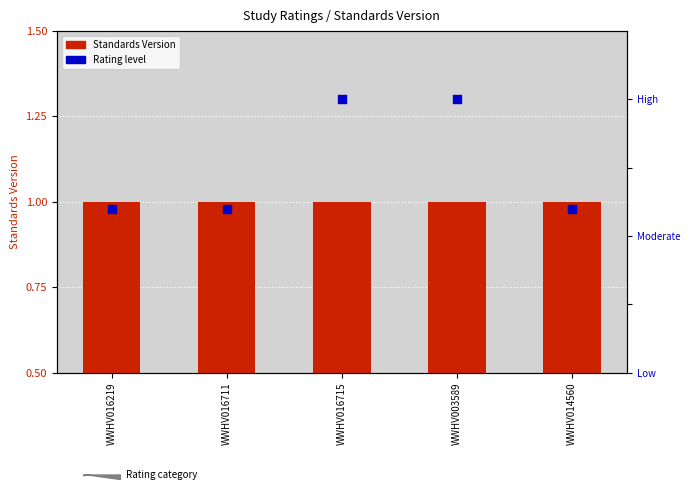

Which series has the largest Y range (max minus min)?

Rating (normalized)